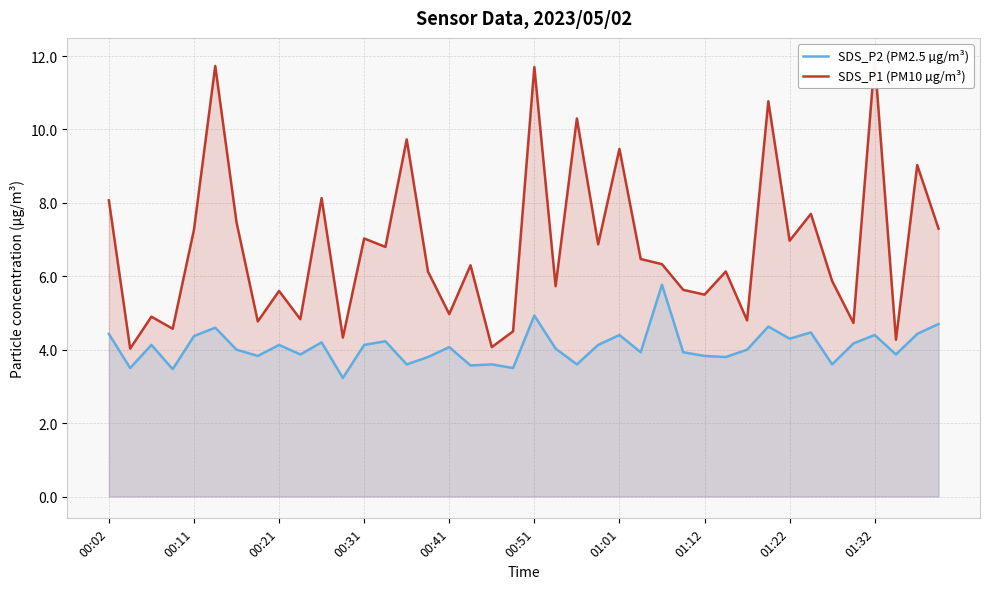

Rank the series at 22 from highest to lowest value.

SDS_P1 (PM10 µg/m³), SDS_P2 (PM2.5 µg/m³)